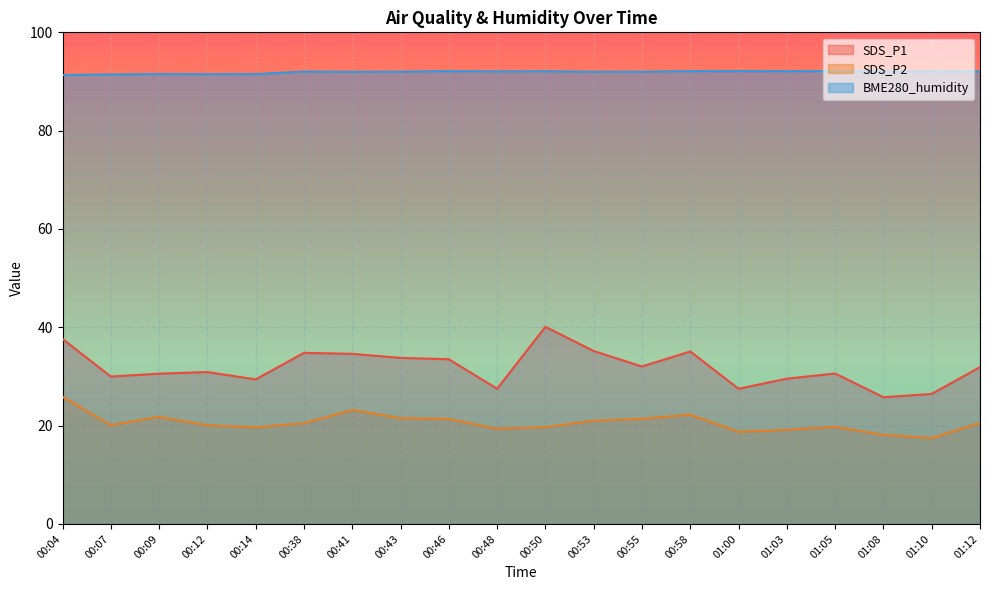

Does the chart display data point markers on the line(s)?

No